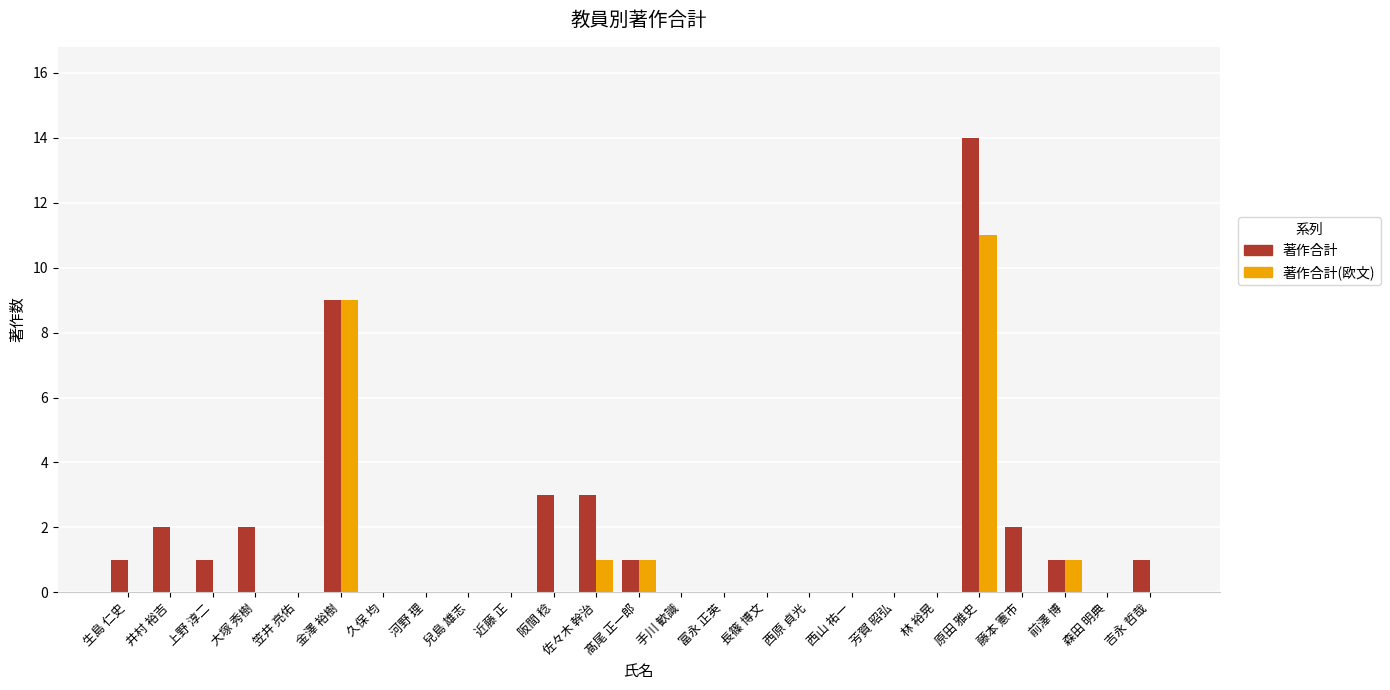

Where is 著作合計 nearest to the value 7?

金澤 裕樹